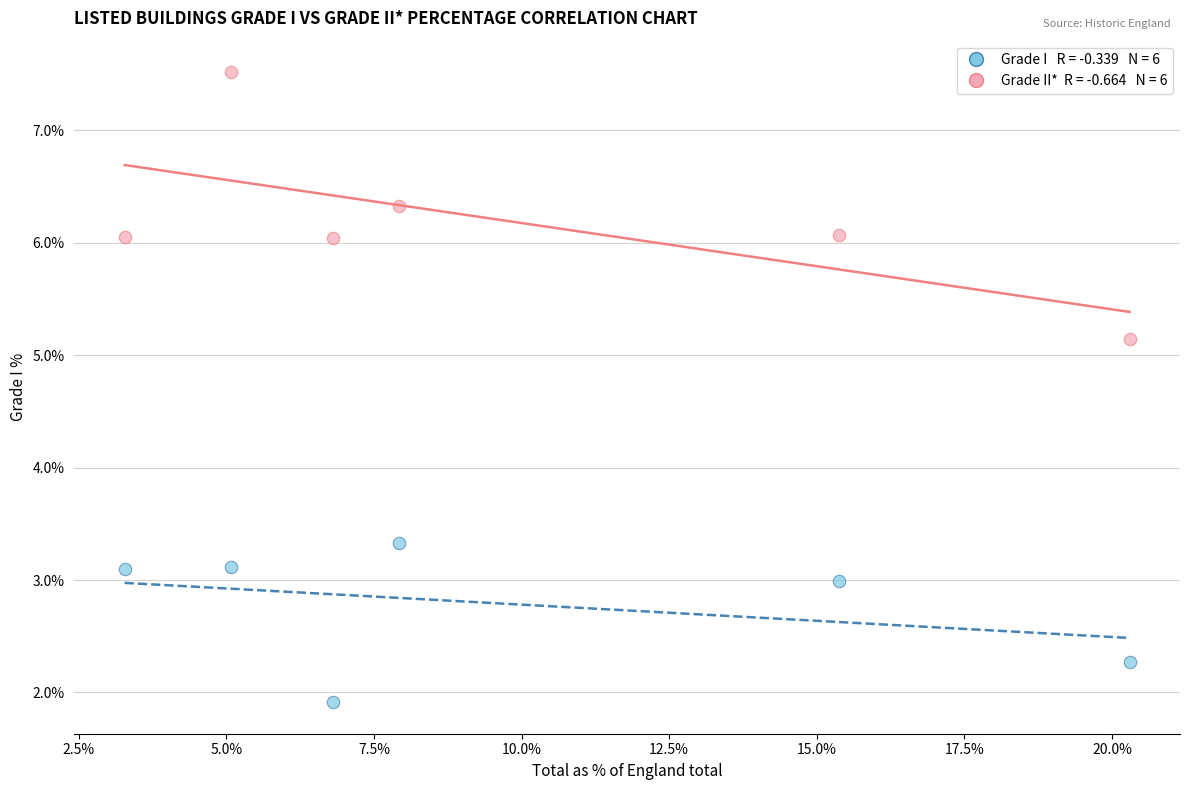

Across all series, what Y value is closest to 4?

3.3